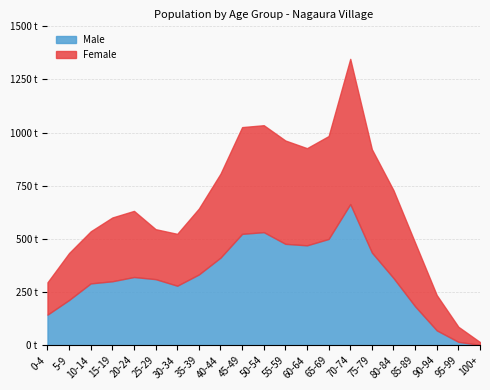

Rank the categories by Male value from highest to lowest.

70-74, 50-54, 45-49, 65-69, 55-59, 60-64, 75-79, 40-44, 35-39, 20-24, 80-84, 25-29, 15-19, 10-14, 30-34, 5-9, 85-89, 0-4, 90-94, 95-99, 100+